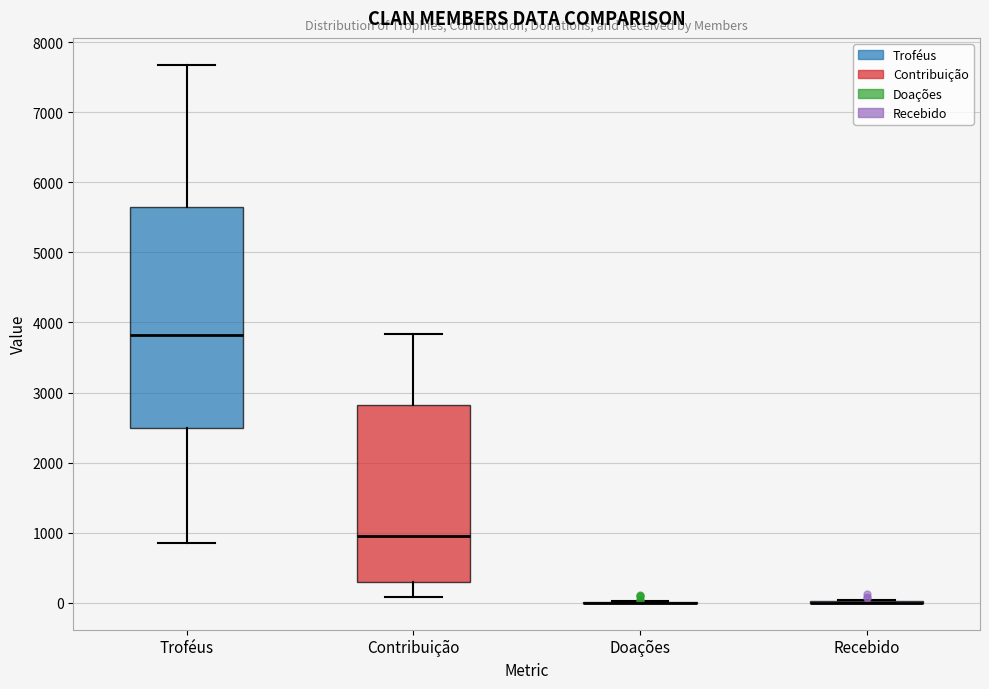

Where is the upper edge of the box for Contribuição on the y-axis? The values are not printed on the chart, so give them approximately, as read against the axis.

2800